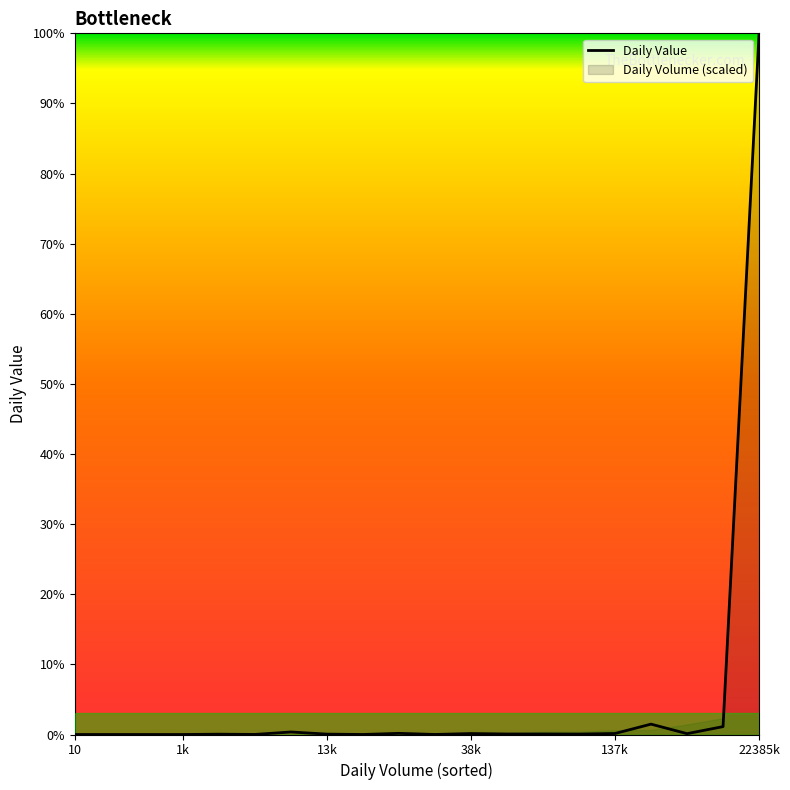

Which has a higher value, 137k or 17?

17